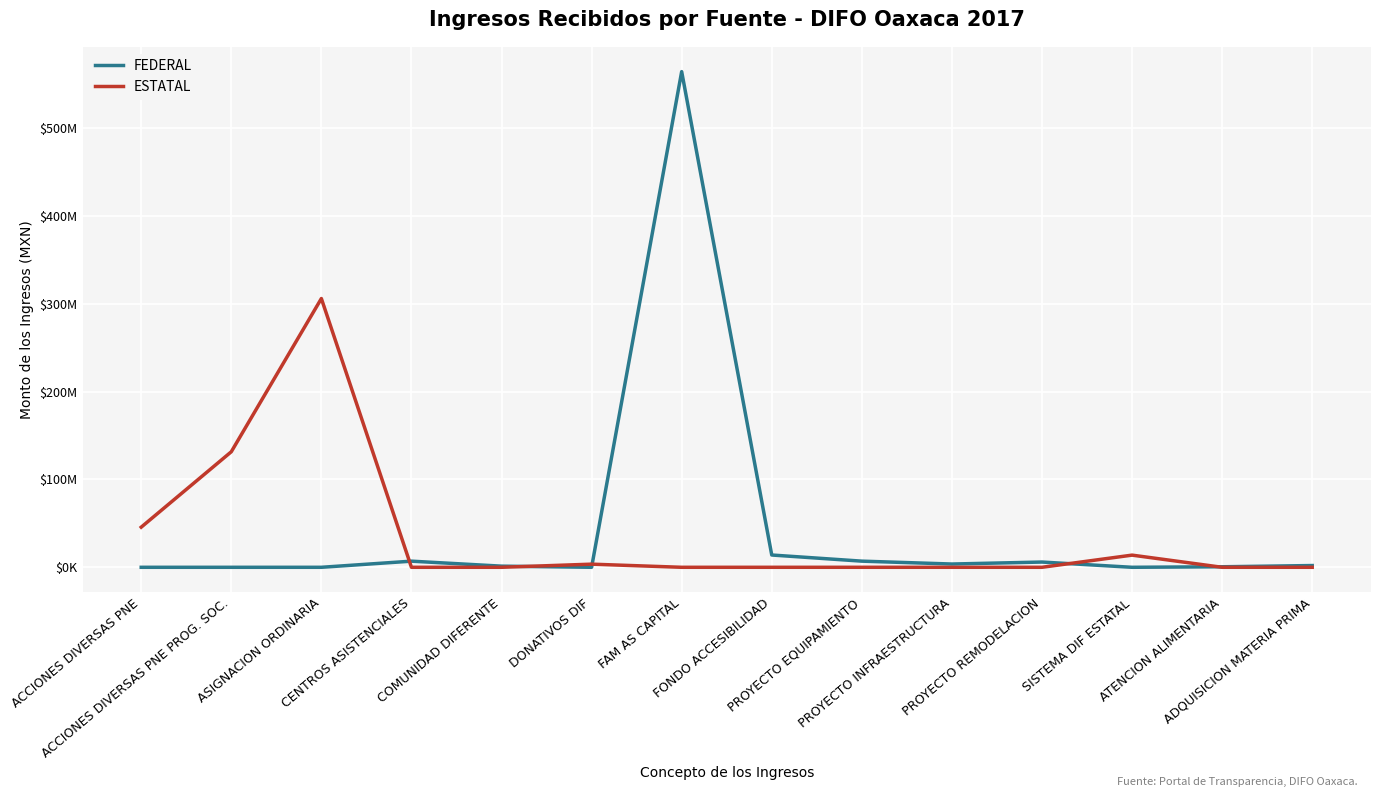

Does the chart have visible grid lines?

Yes